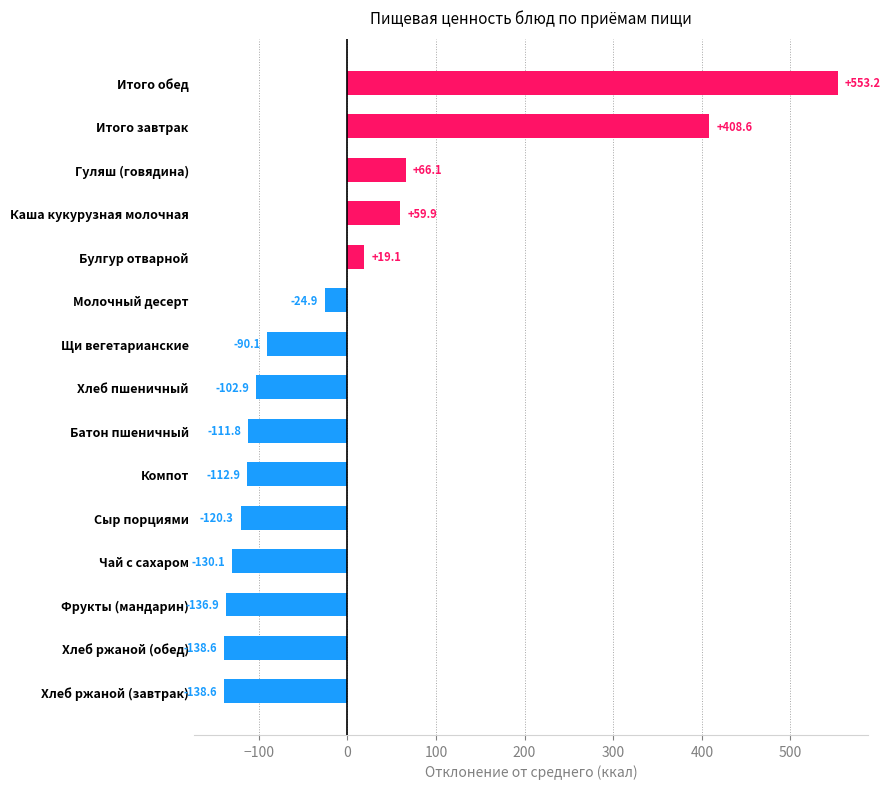

At which category does the chart reach its peak across all series?

Итого обед